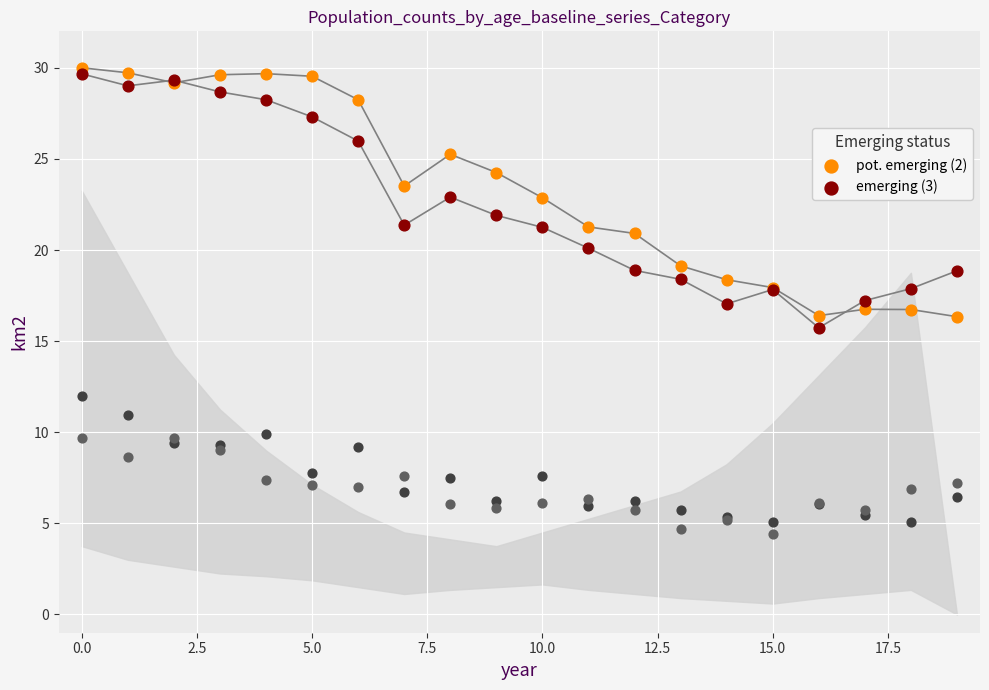

Which series contains the lowest Y value?

emerging (3)